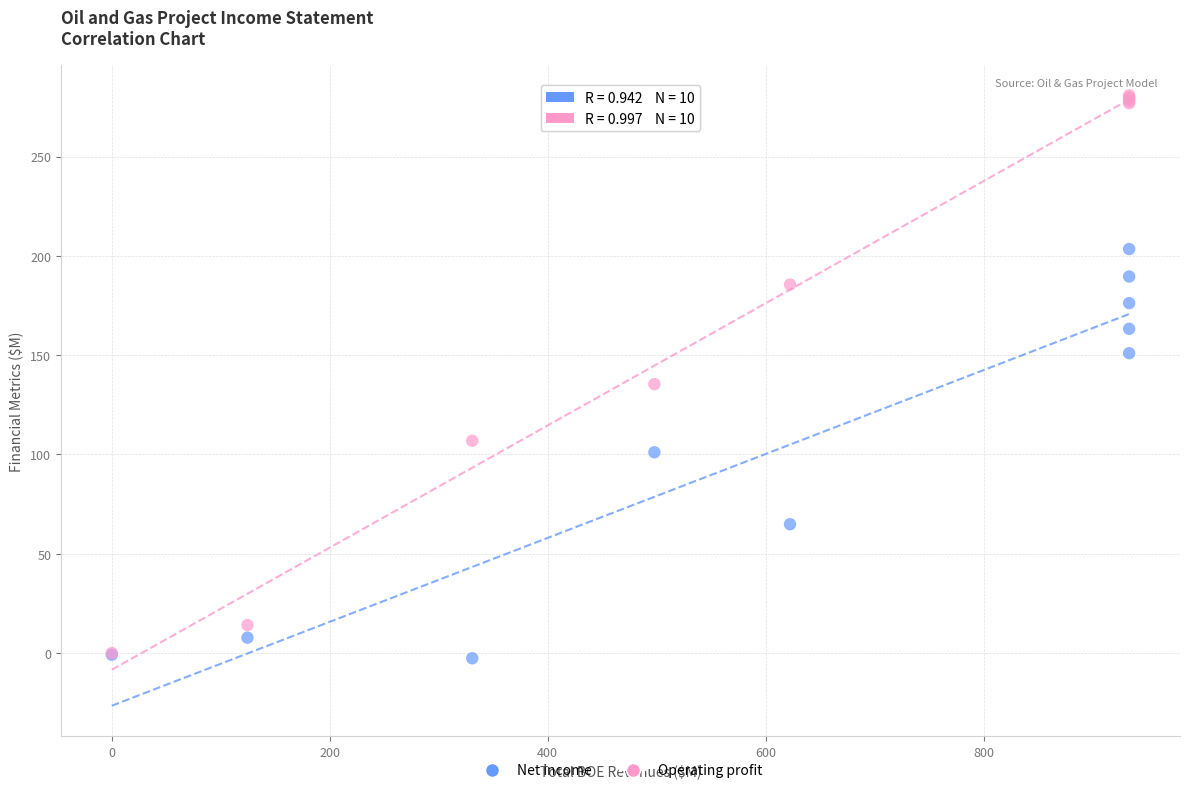

Across all series, what Y value is closest to 139?

135.4